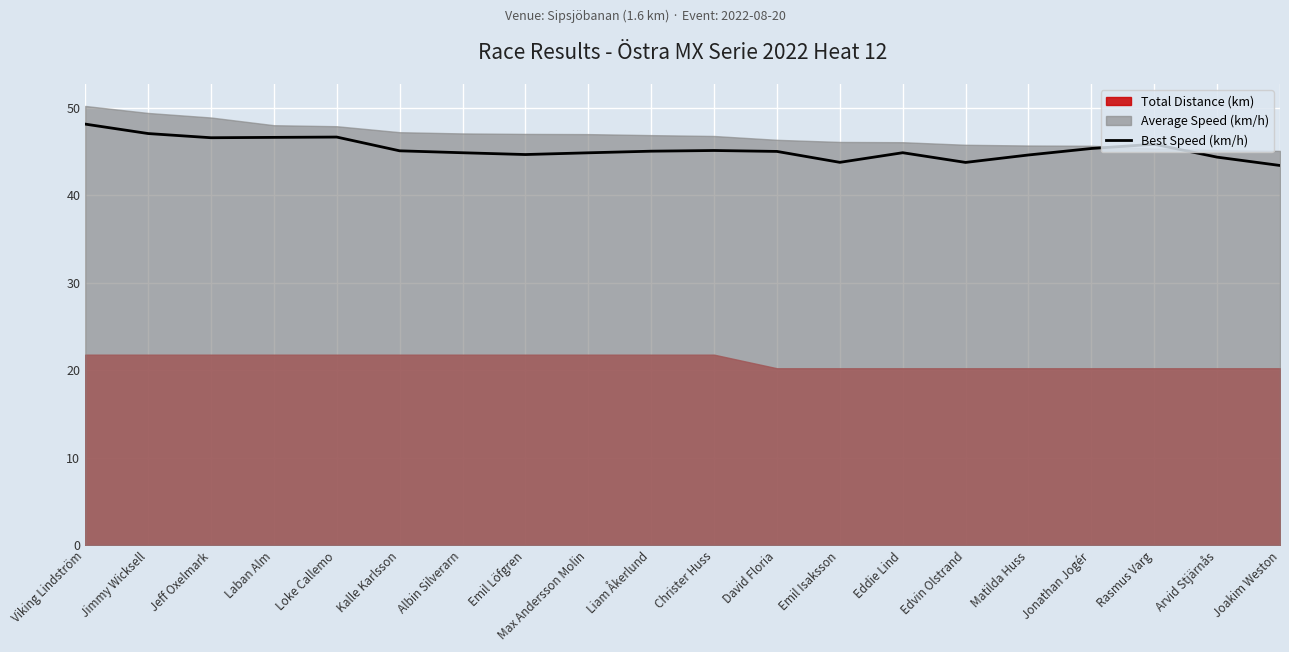

True or false: the data has more than 1 interior local peaks.

True